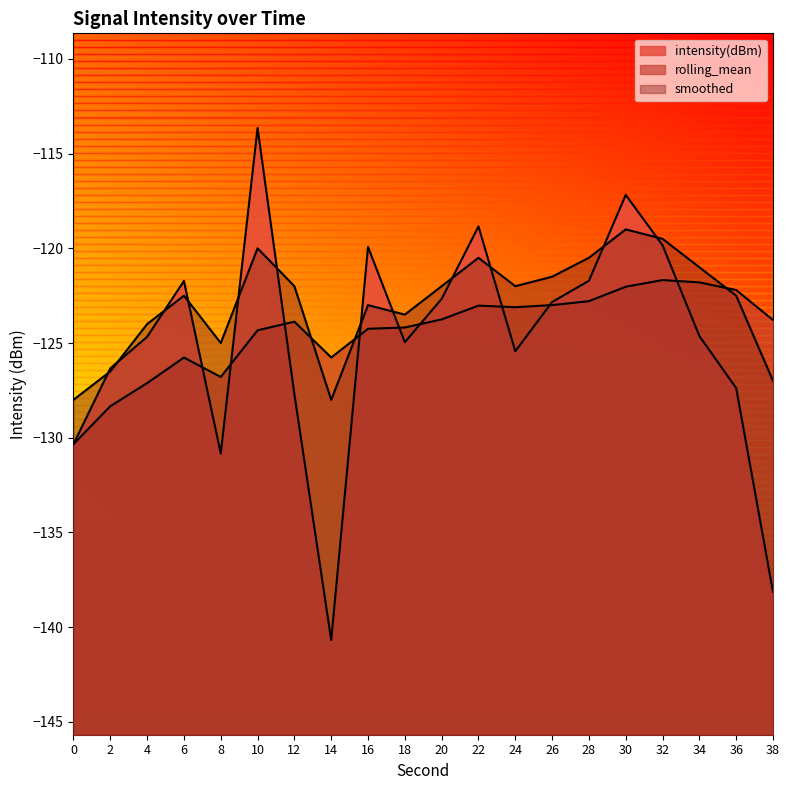

Where is rolling_mean nearest to the value -126?

6